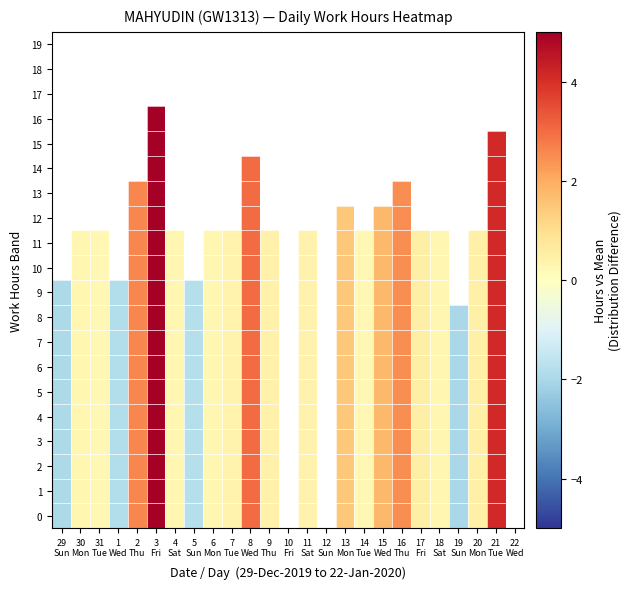

At how many categories does at least one series exceed 4?

2